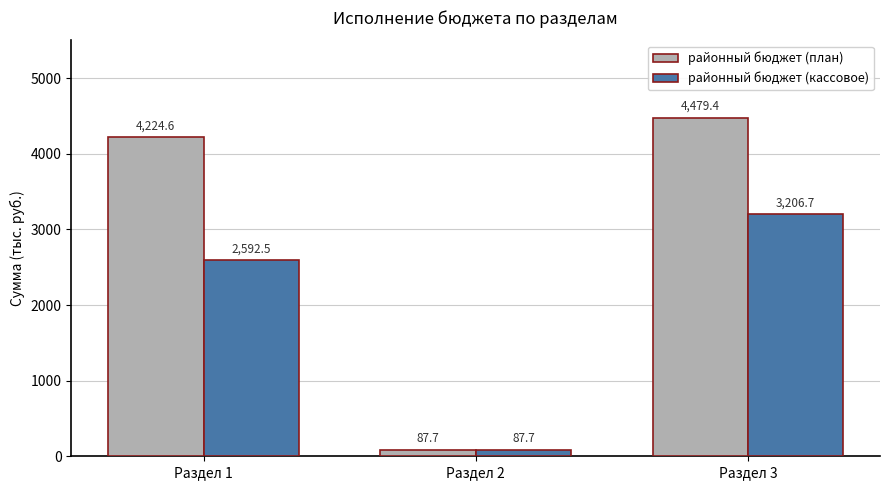

The районный бюджет (кассовое) series shows 87.7 at Раздел 2. True or false?

True